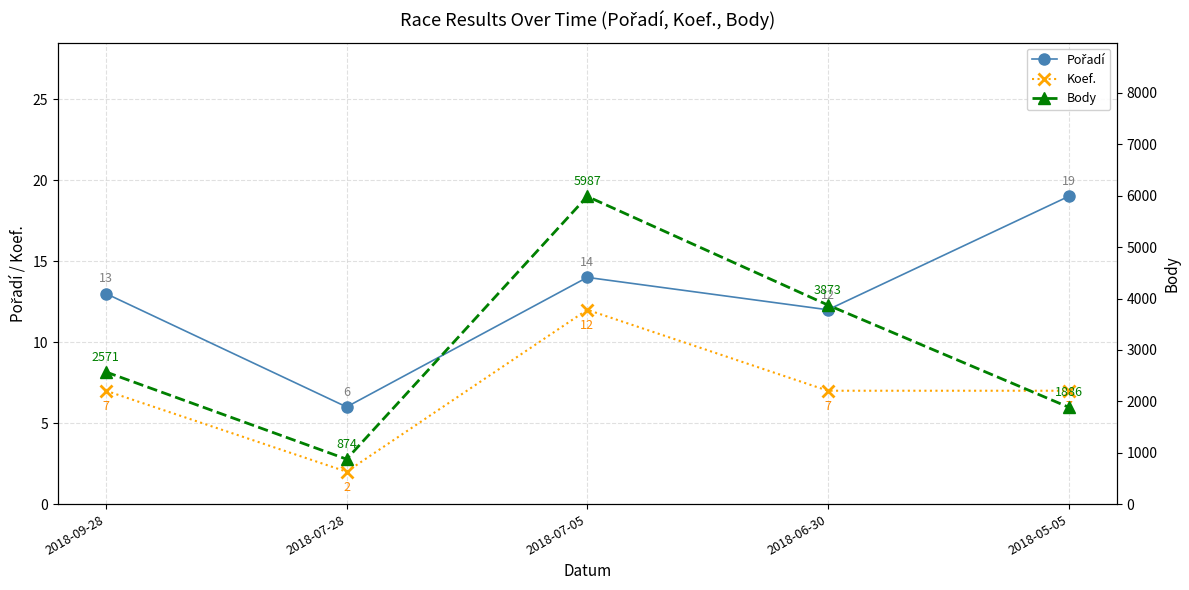

At how many categories does at least one series exceed 3921?

1